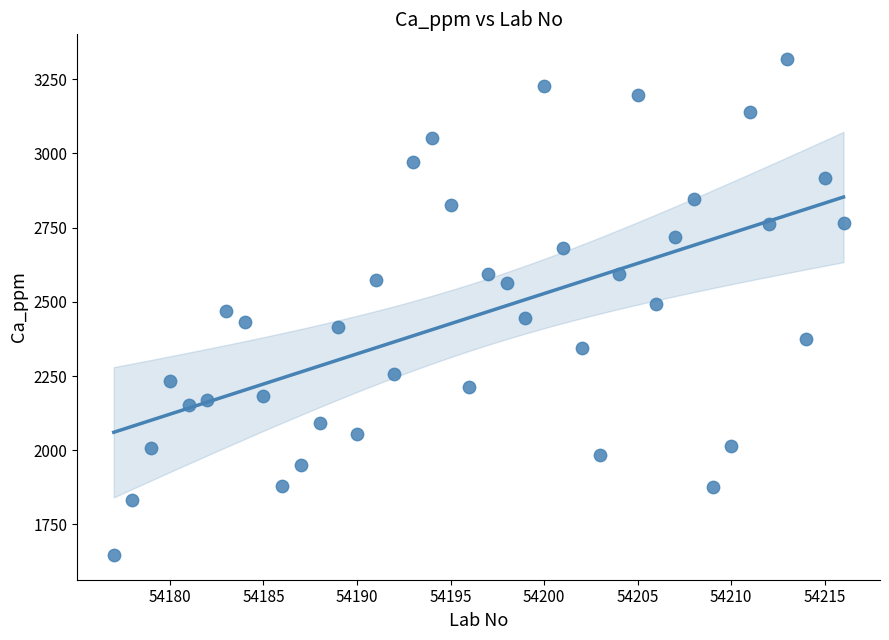

What is the range of X values (max minus min)?

39